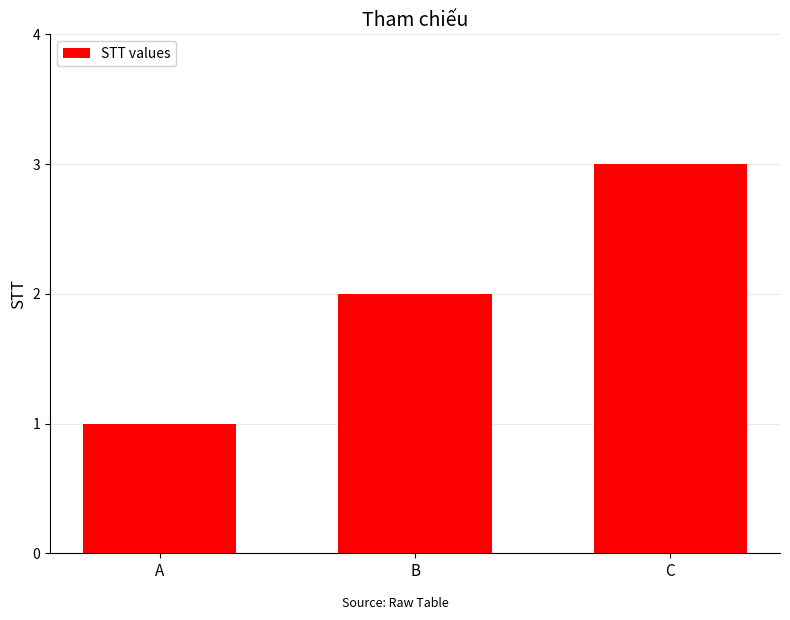

What value does the data have at C?

3